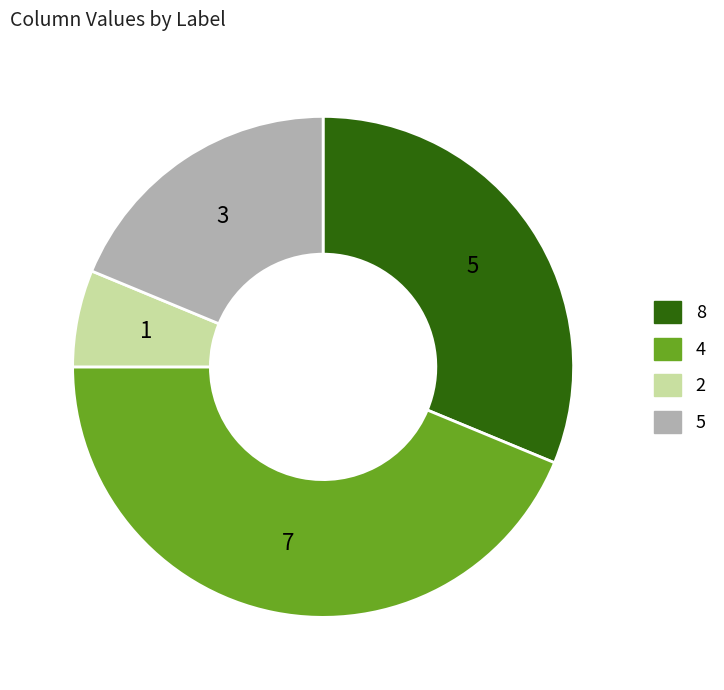

Is there a majority slice in this chart?

No